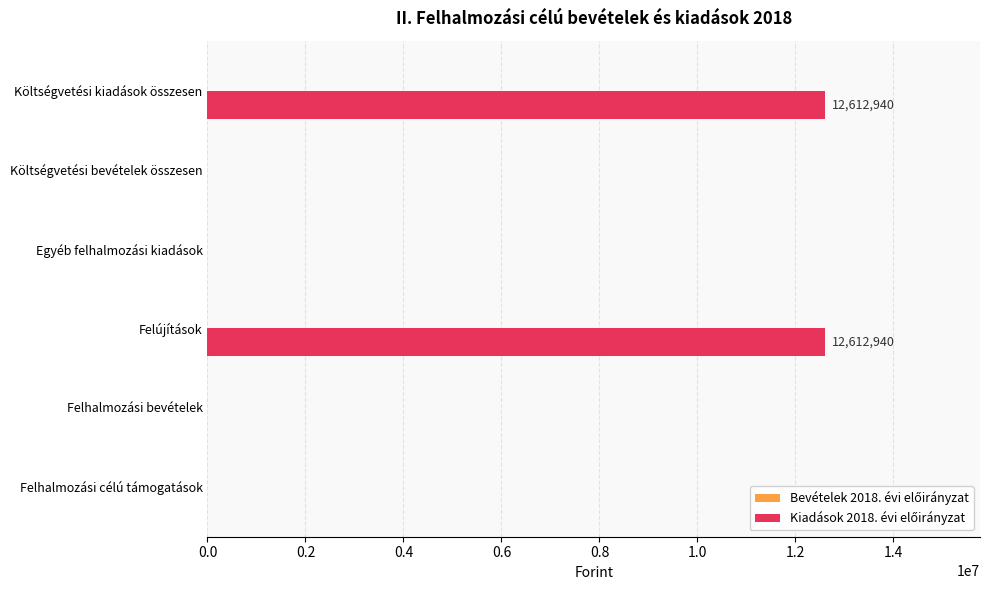

What is the change in value from Felhalmozási célú támogatások to Költségvetési kiadások összesen?

+12612940